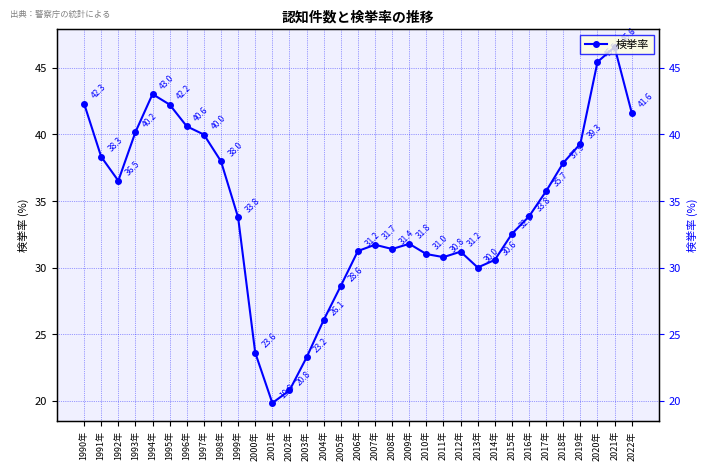

Where does the data first go above 33?

1990年